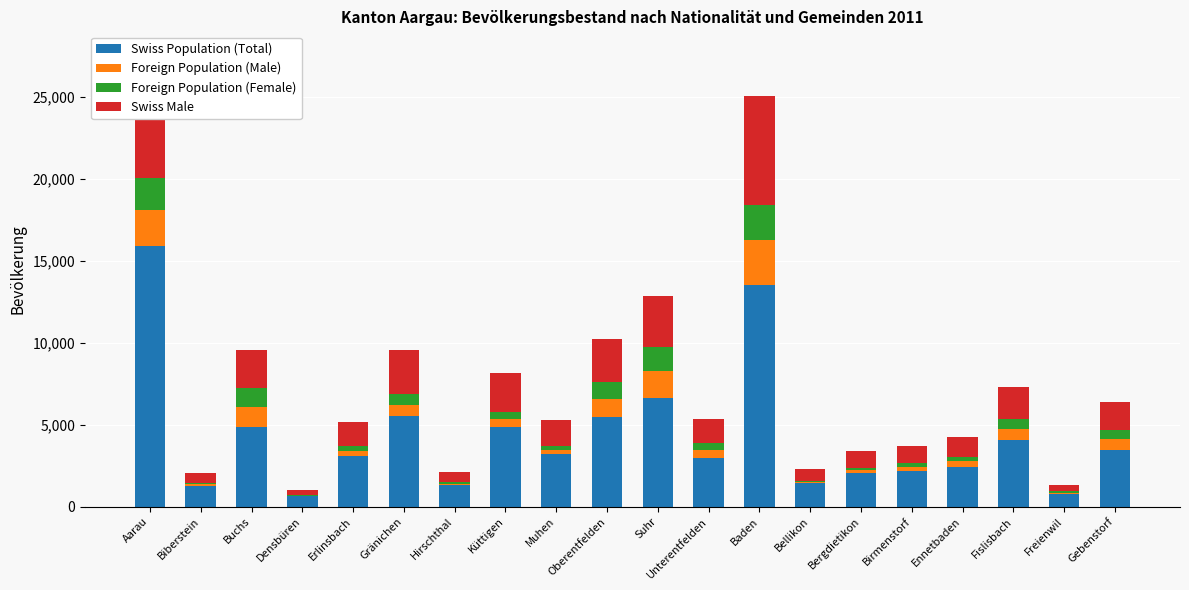

Are the bars horizontal?

No